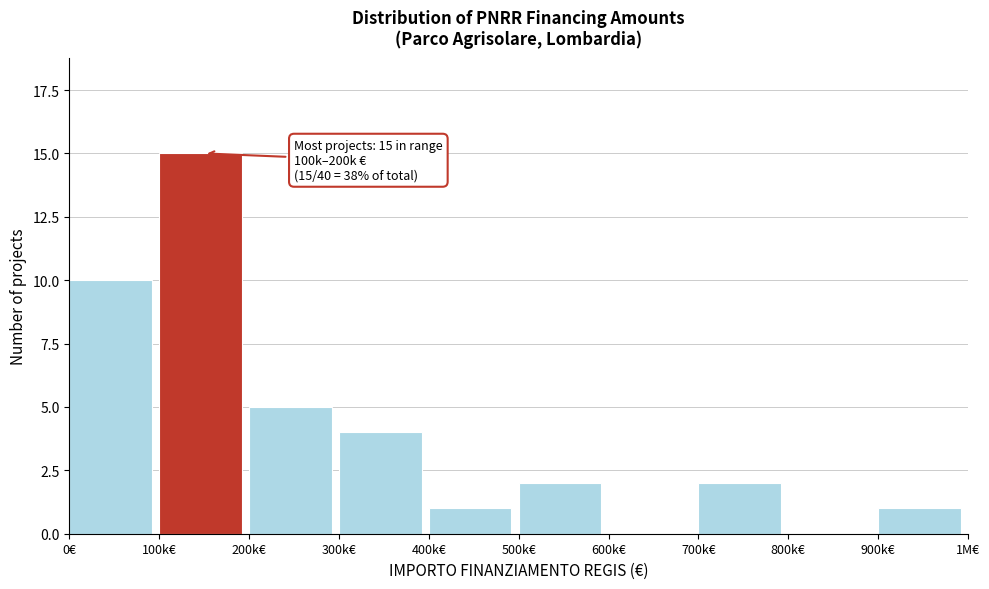

Reading left to right, list all the values displayed in this chart.

0€=10	100k€=15	200k€=5	300k€=4	400k€=1	500k€=2	600k€=0	700k€=2	800k€=0	900k€=1